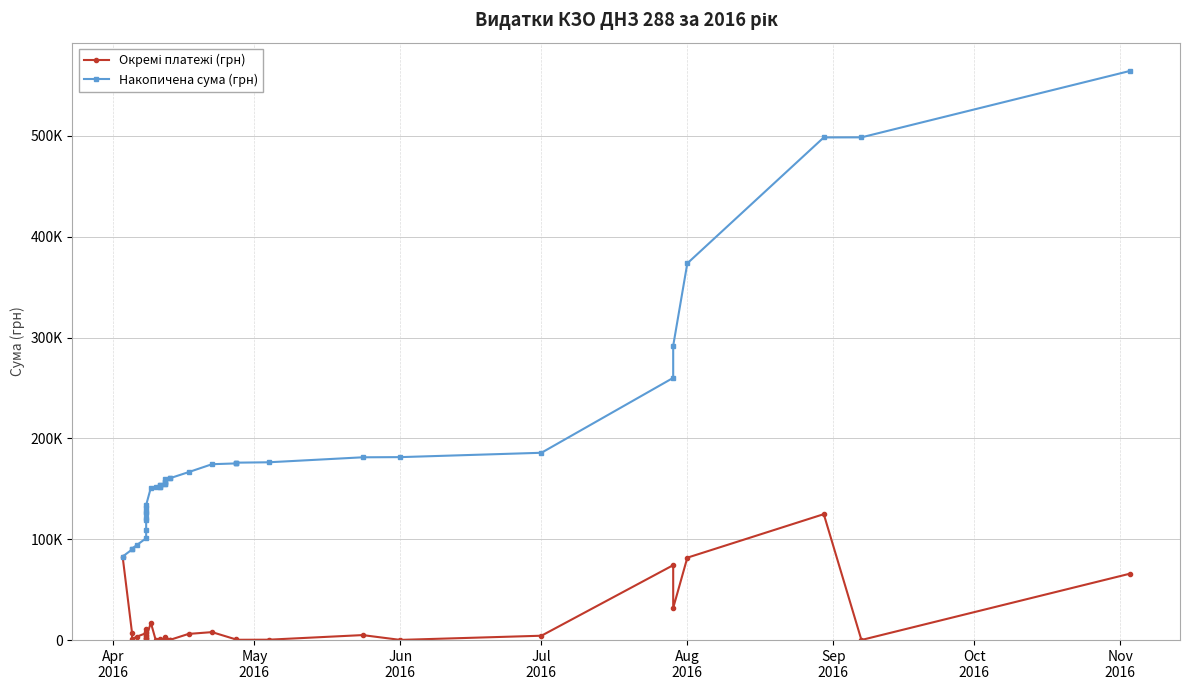

List the series in order of their overall mean, lowest first.

Окремі платежі (грн), Накопичена сума (грн)